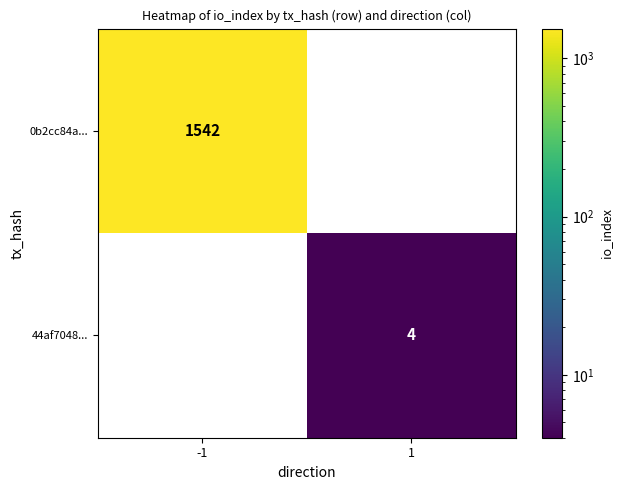

Between -1 and 1, which series saw the biggest shift?

0b2cc84a...